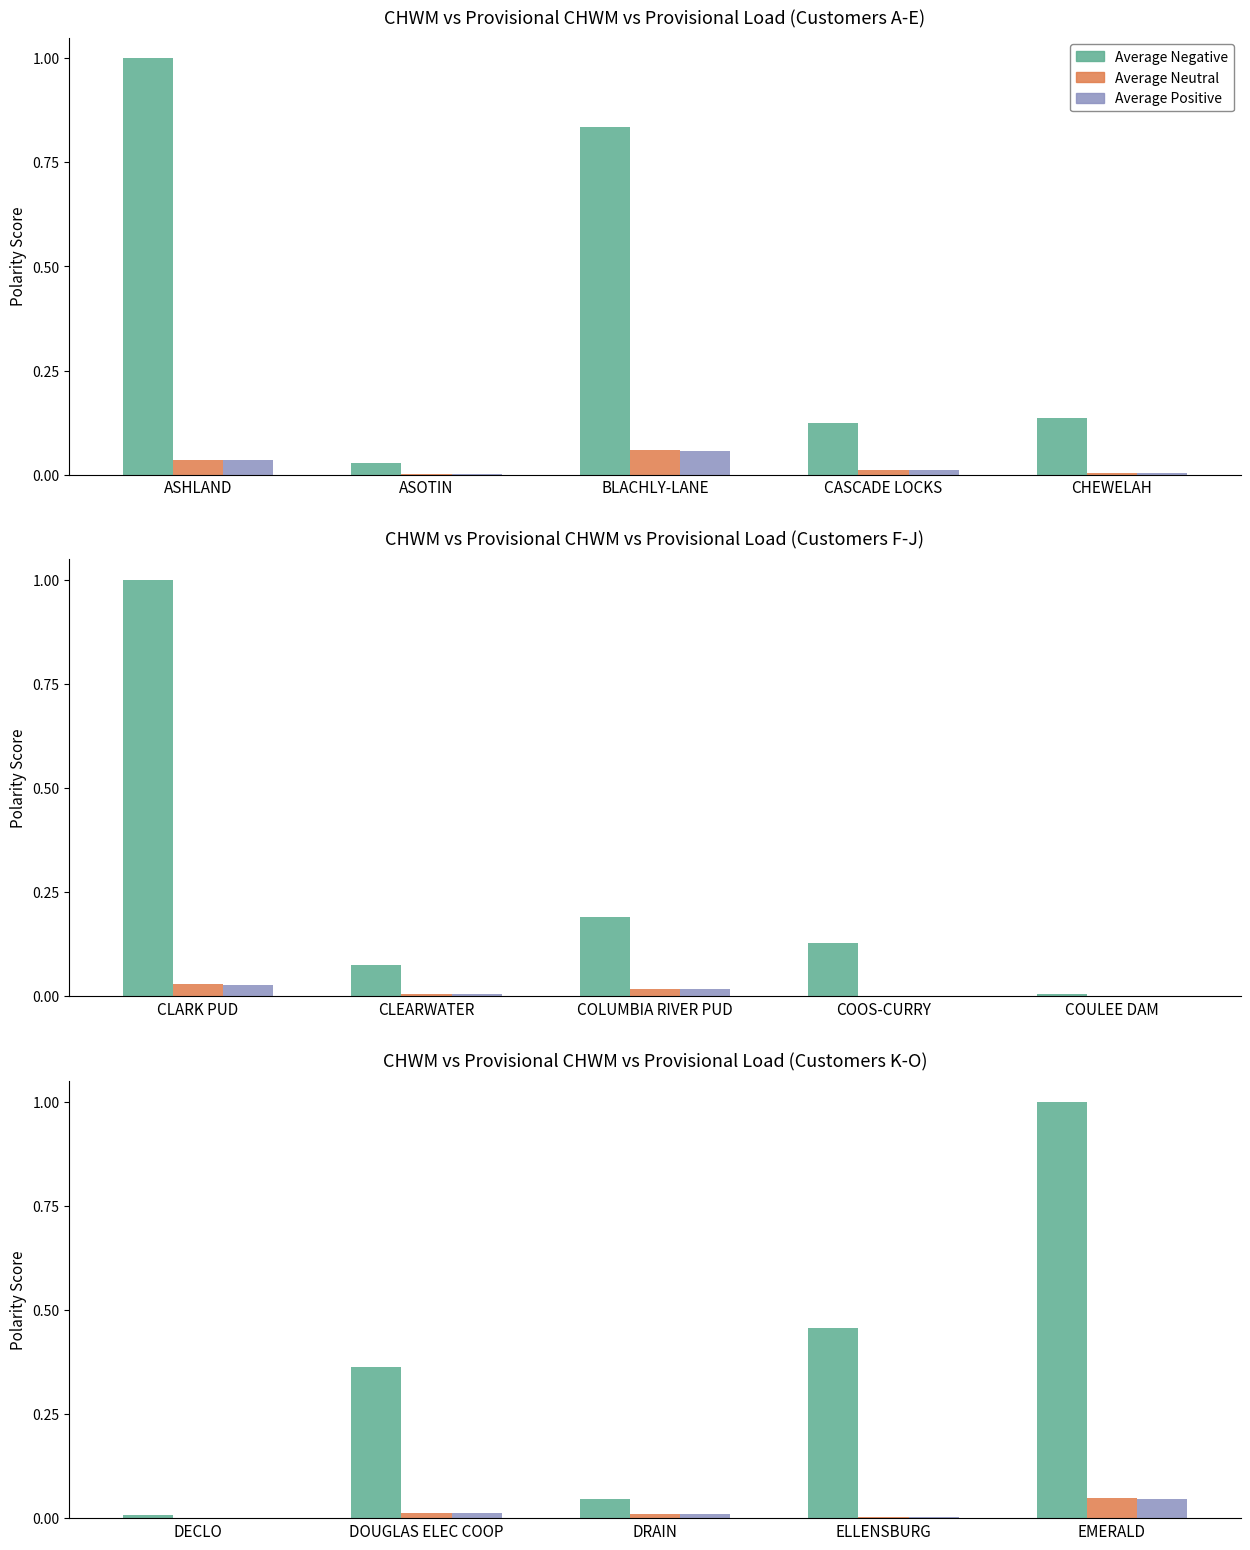

Where is Average Neutral nearest to the value 0?

ASOTIN